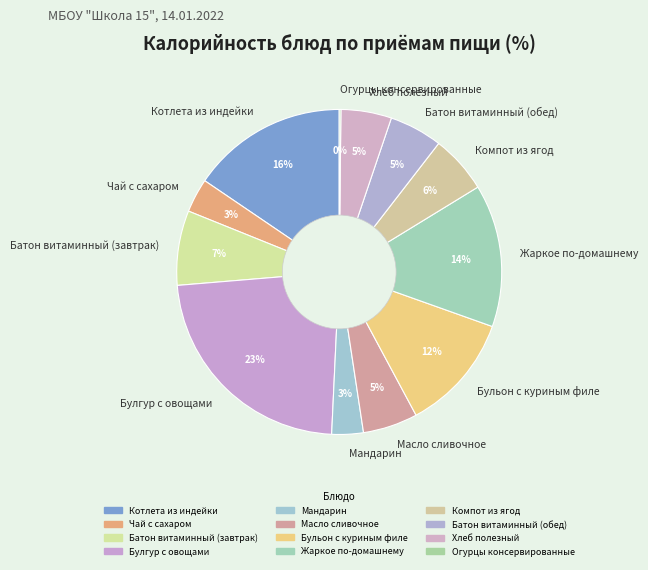

Is there a majority slice in this chart?

No